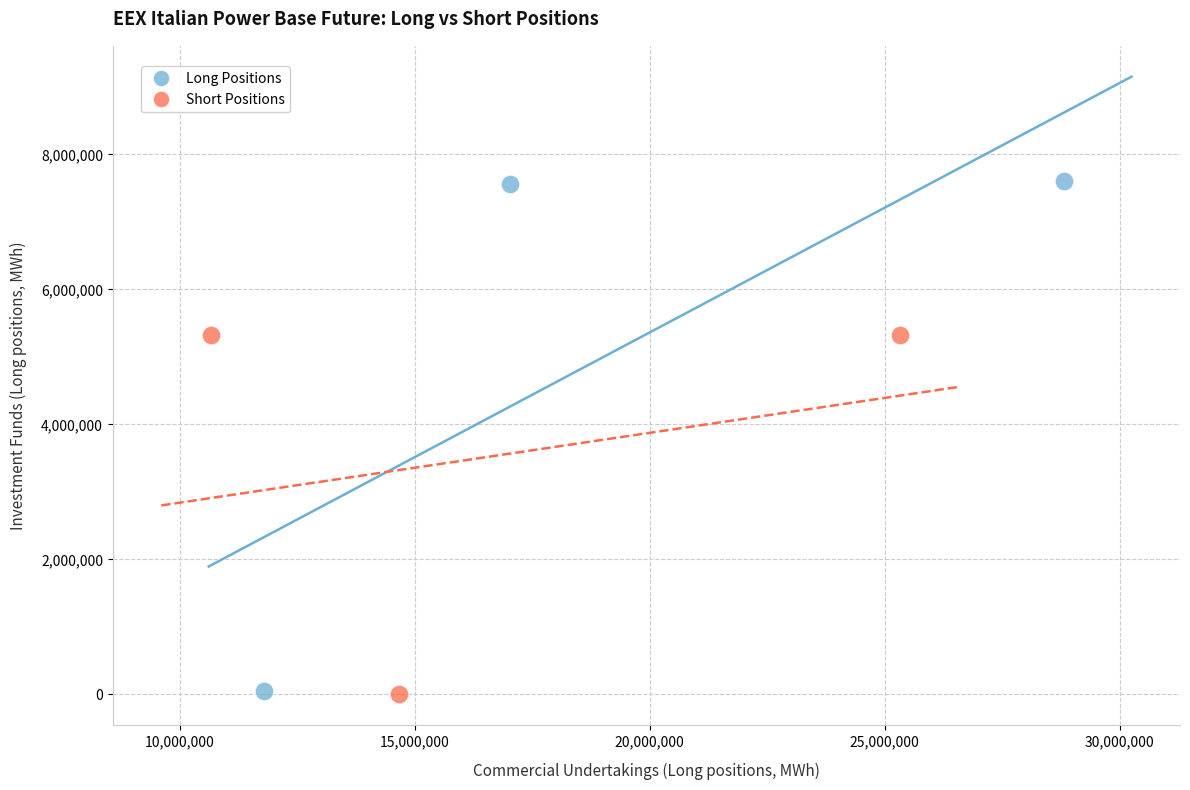

What are all the series names shown in the legend?

Long Positions, Short Positions